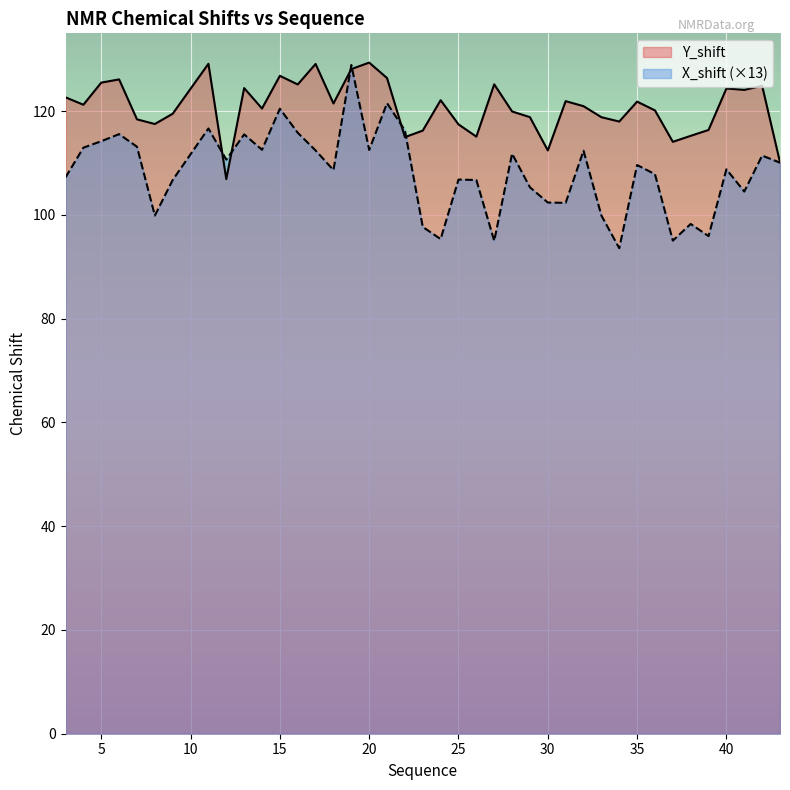

True or false: X_shift and Y_shift intersect in this chart.

True